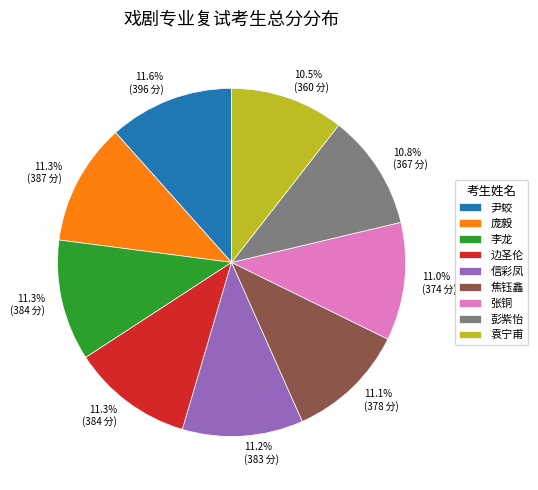

To the nearest percent, what is the average slice percentage?

11%